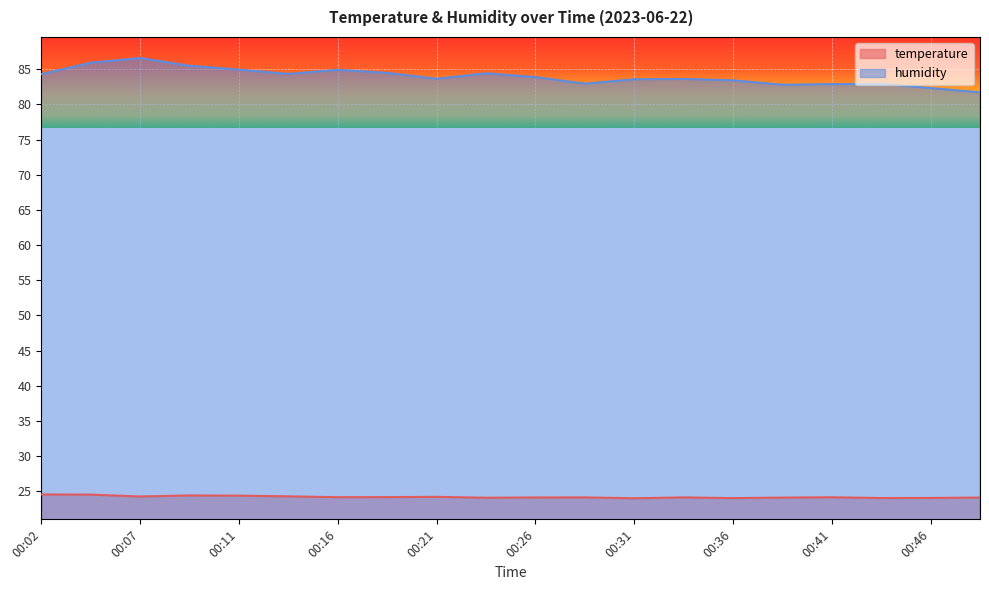

How many lines are shown in the chart?

2